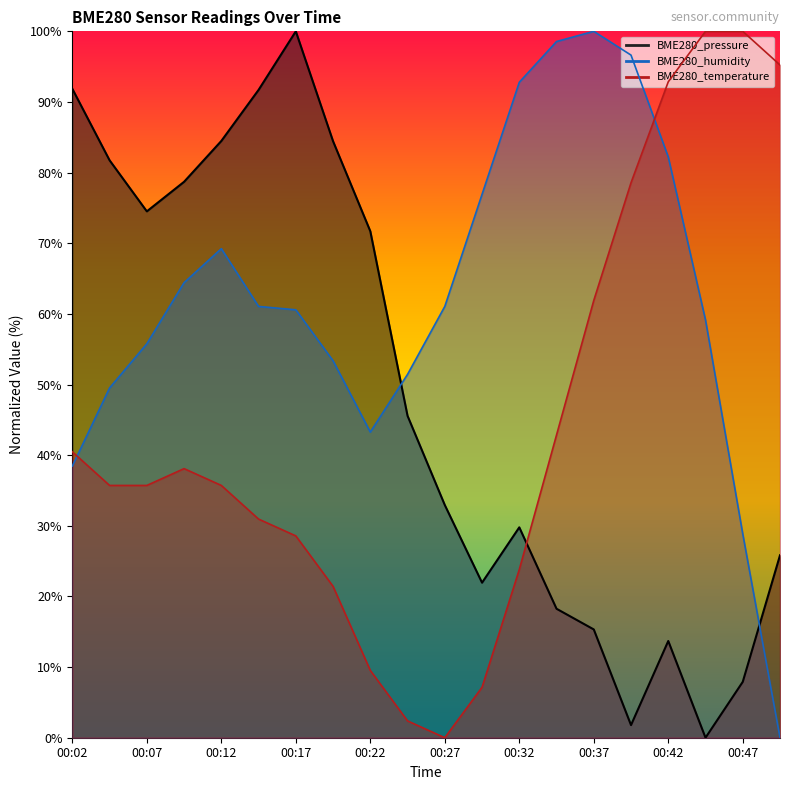

At which category does BME280_pressure reach its first local valley?

00:07